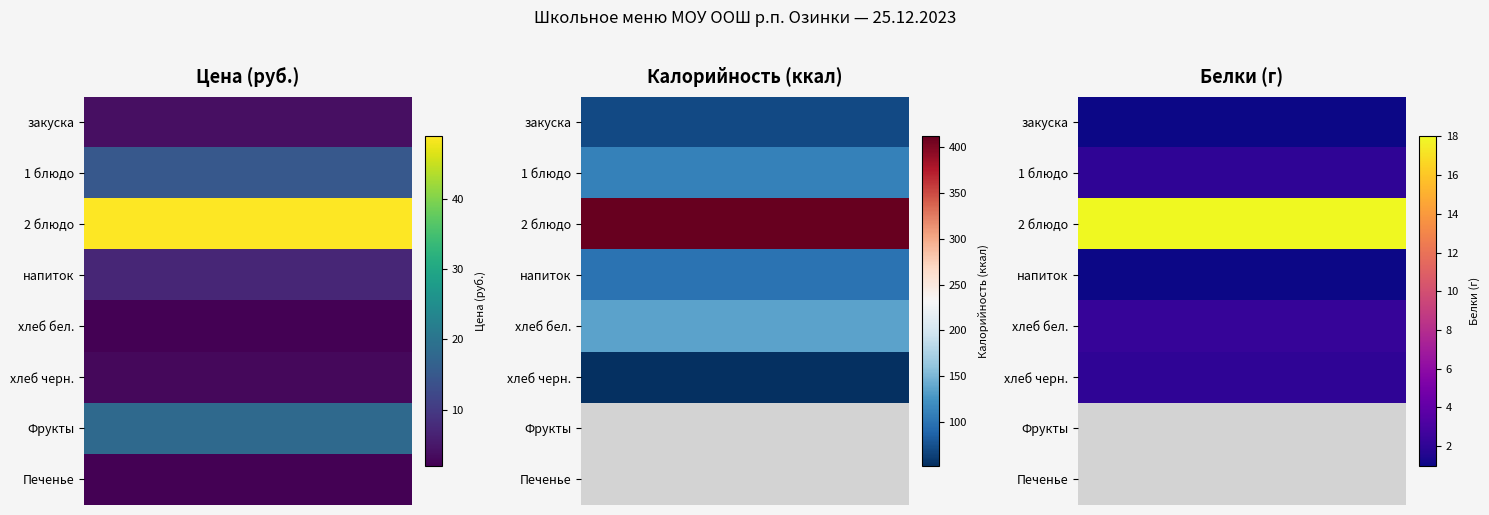

How many categories are shown in the chart?

3